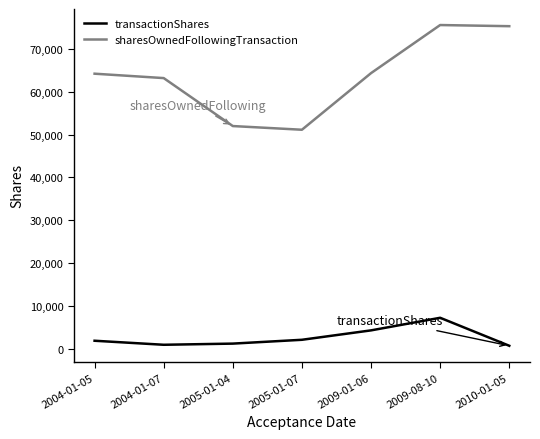

What is the average value of the transactionShares series?

2707